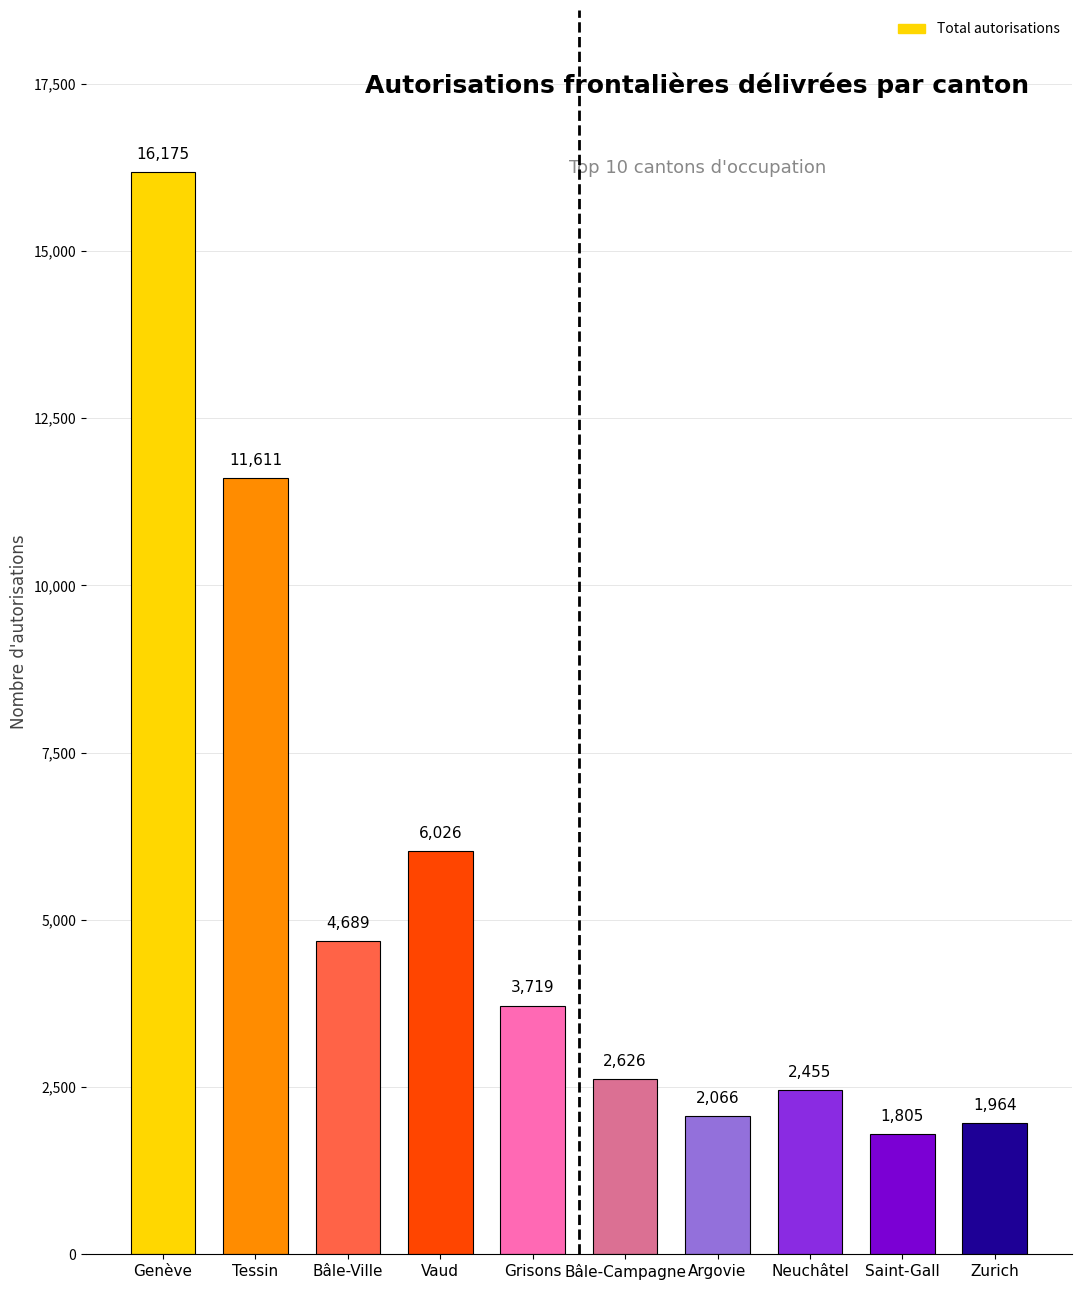

What is the approximate value at Genève, to the nearest 50?

16200